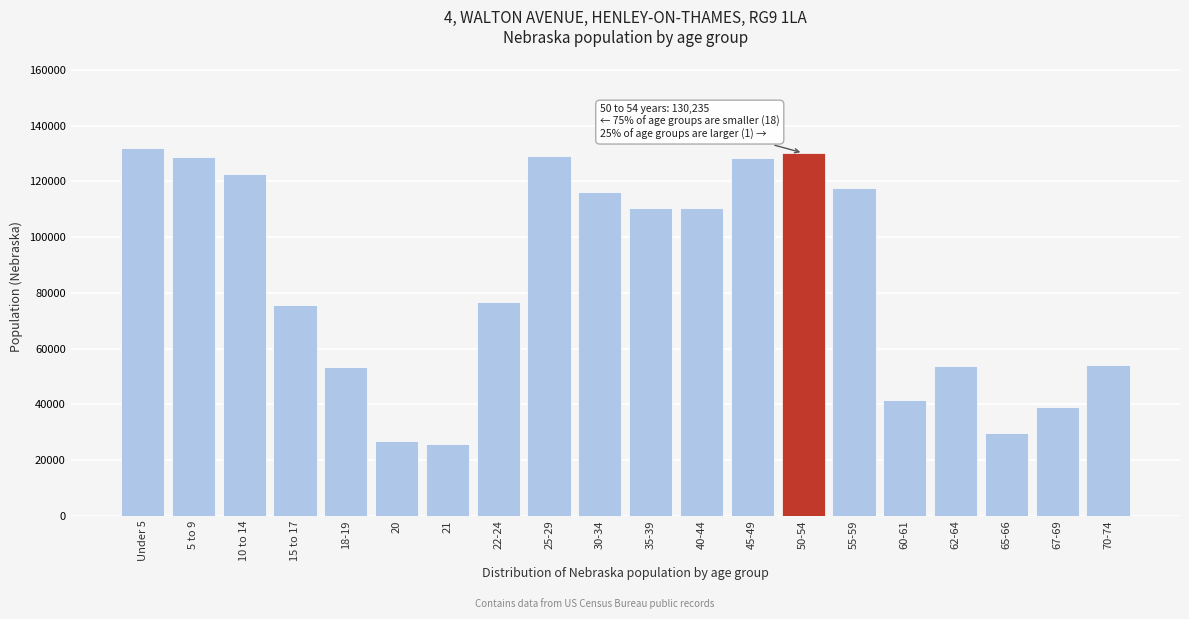

What is the smallest value displayed?

25679